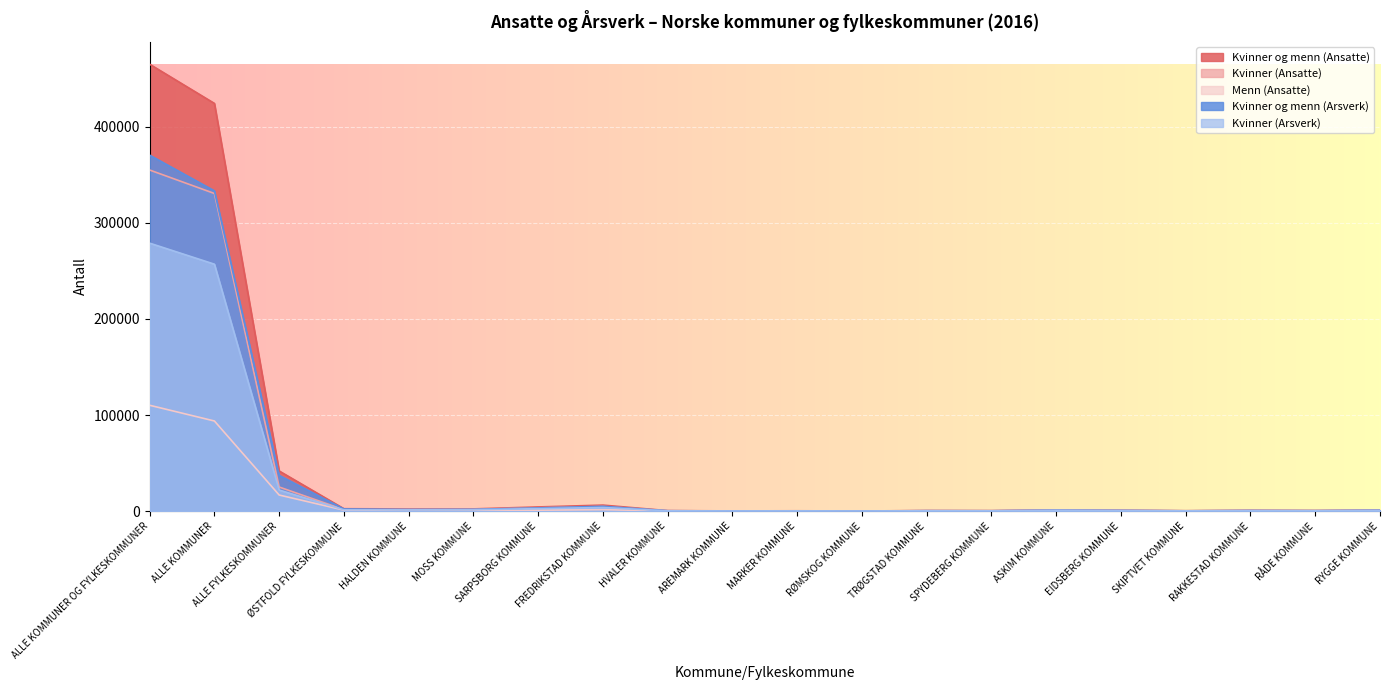

Rank the series at ASKIM KOMMUNE from highest to lowest value.

Kvinner og menn (Ansatte), Kvinner (Ansatte), Kvinner og menn (Arsverk), Kvinner (Arsverk), Menn (Ansatte)